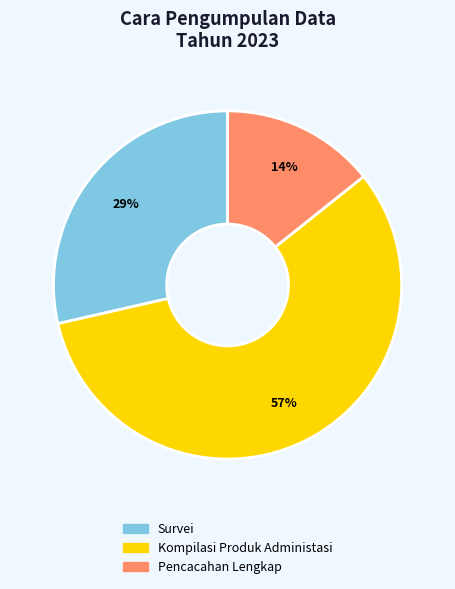

To the nearest percent, what portion does Survei represent?

29%